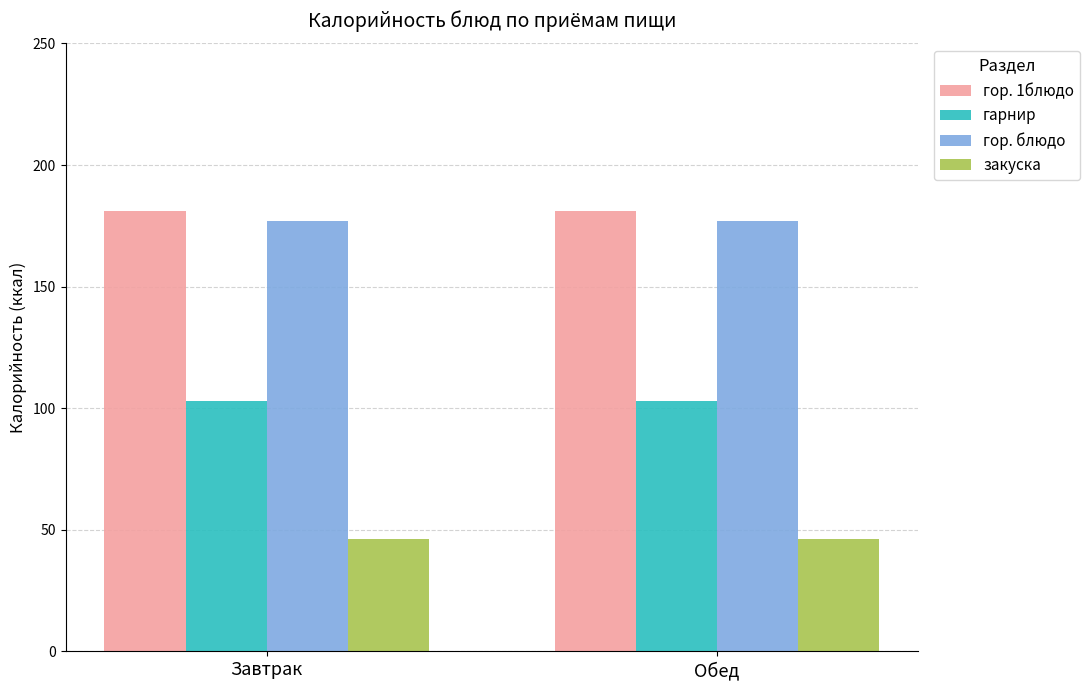

What is the label of the 2nd bar from the left?

Обед